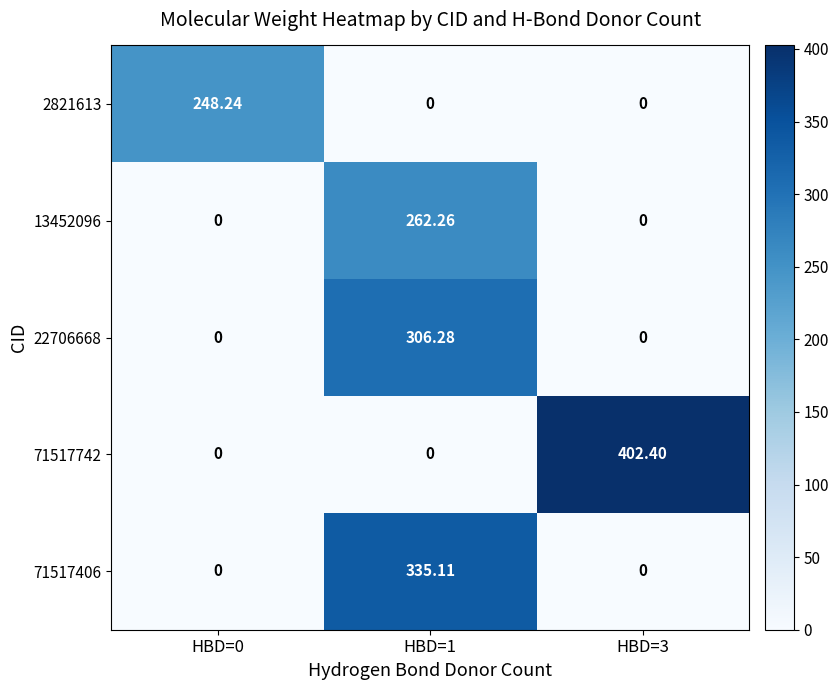

Is the value of 22706668 at HBD=0 greater than the value of 2821613 at HBD=0?

No